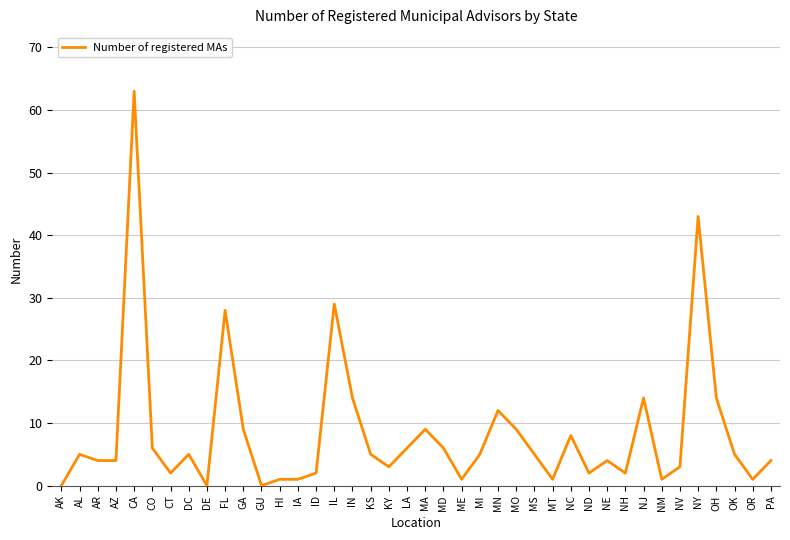

Which label corresponds to the largest value in the chart?

CA